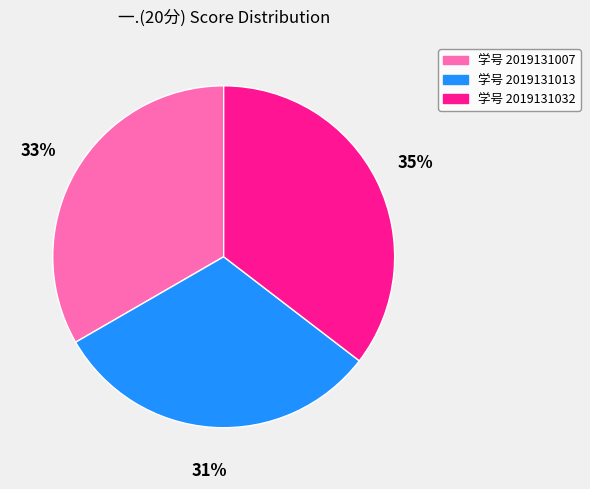

Count the number of slices in the pie.

3